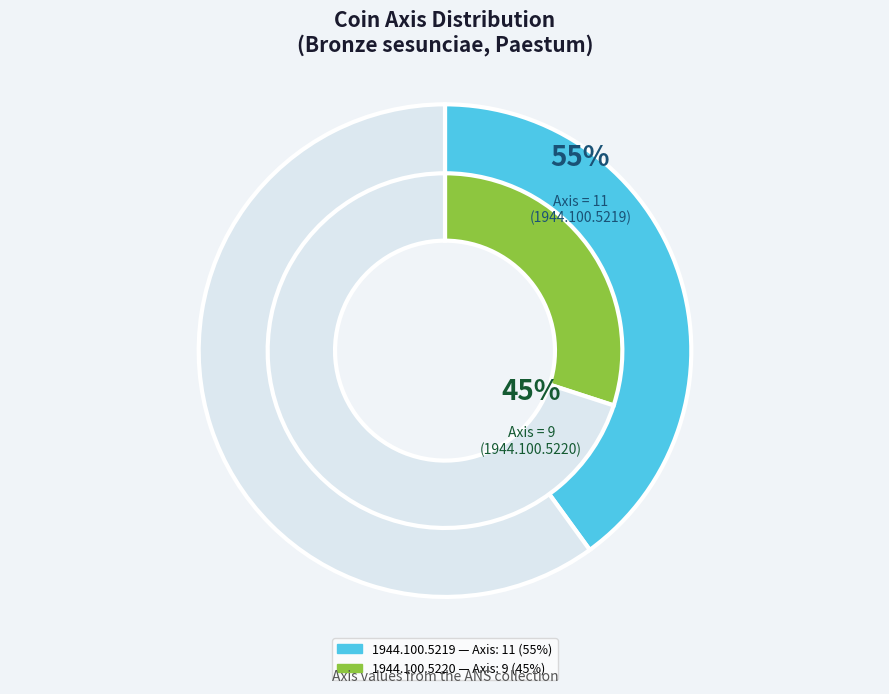

Is it true that 1944.100.5219 (Axis: 11) is 48% of the pie?

False